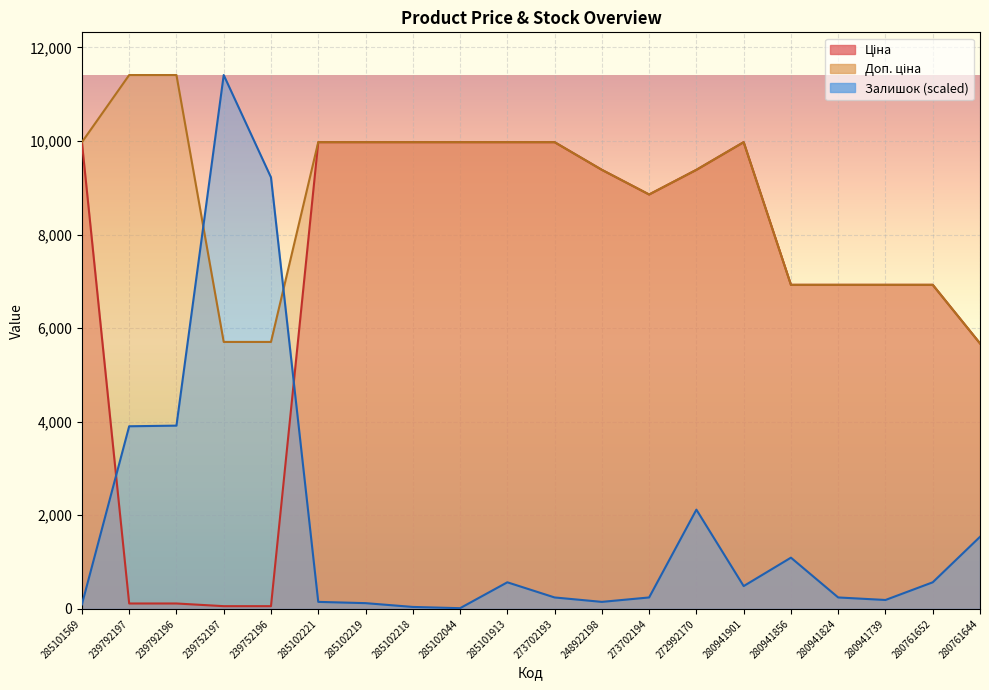

What is the label of the 17th point from the left?

280941824